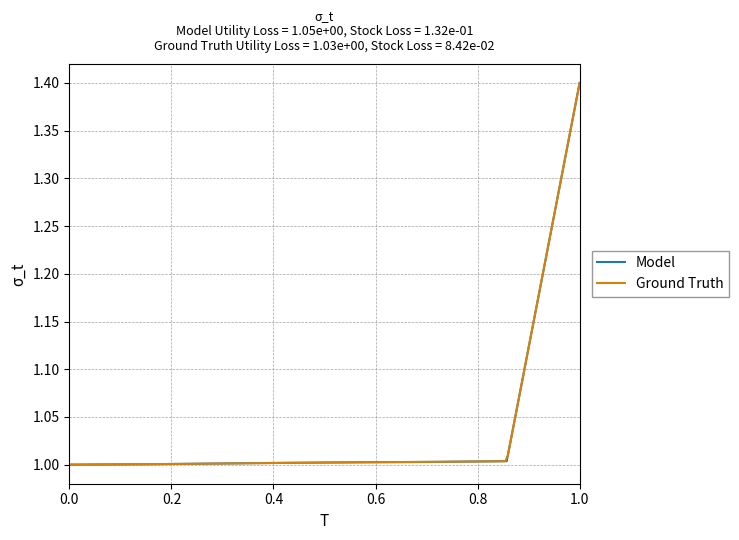

How many categories are shown in the chart?

8